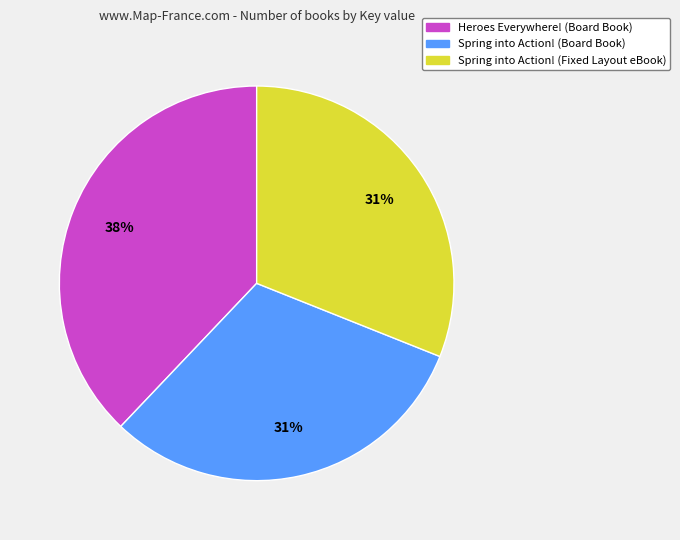

Which has a higher value, Spring into Action! (Fixed Layout eBook) or Heroes Everywhere! (Board Book)?

Heroes Everywhere! (Board Book)